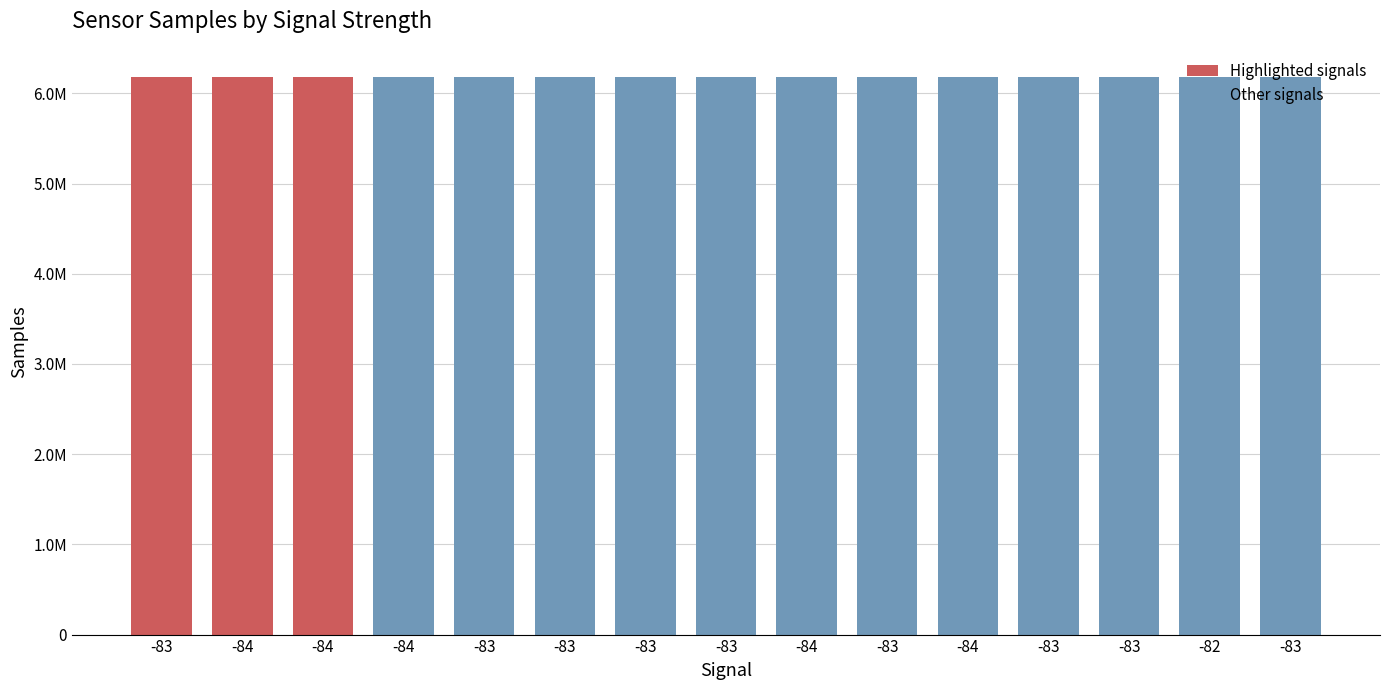

Are the bars grouped side by side (vs. stacked)?

No